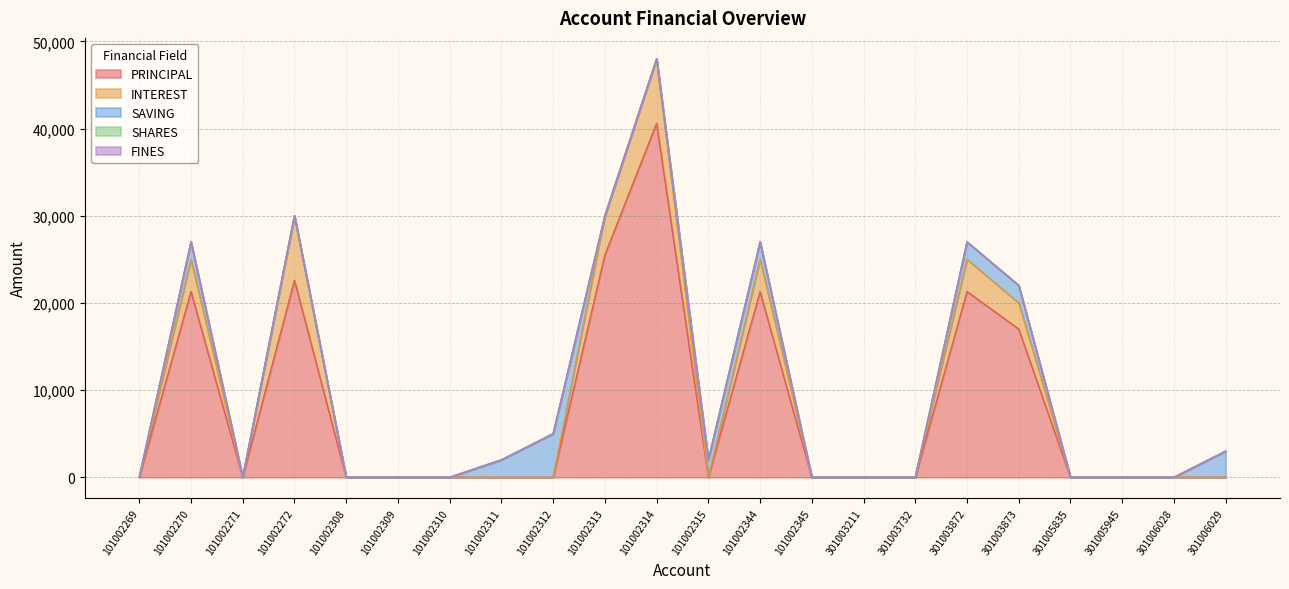

Which has a higher value, 301005945 or 301003873?

301003873